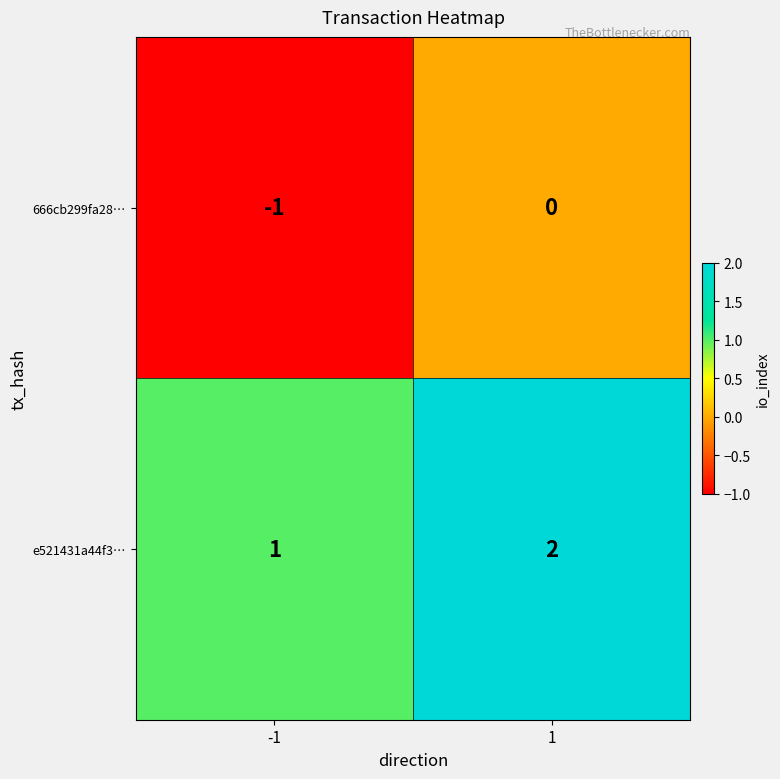

At which category is the sum across all series the highest?

1